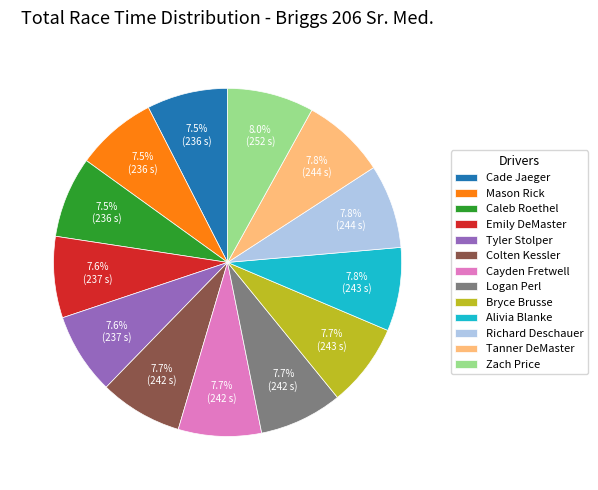

Is there any slice that represents more than half of the pie?

No